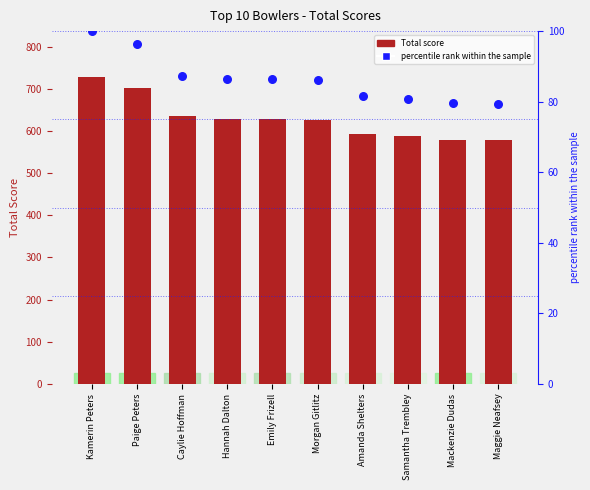

Which series contains the highest Y value?

Total score